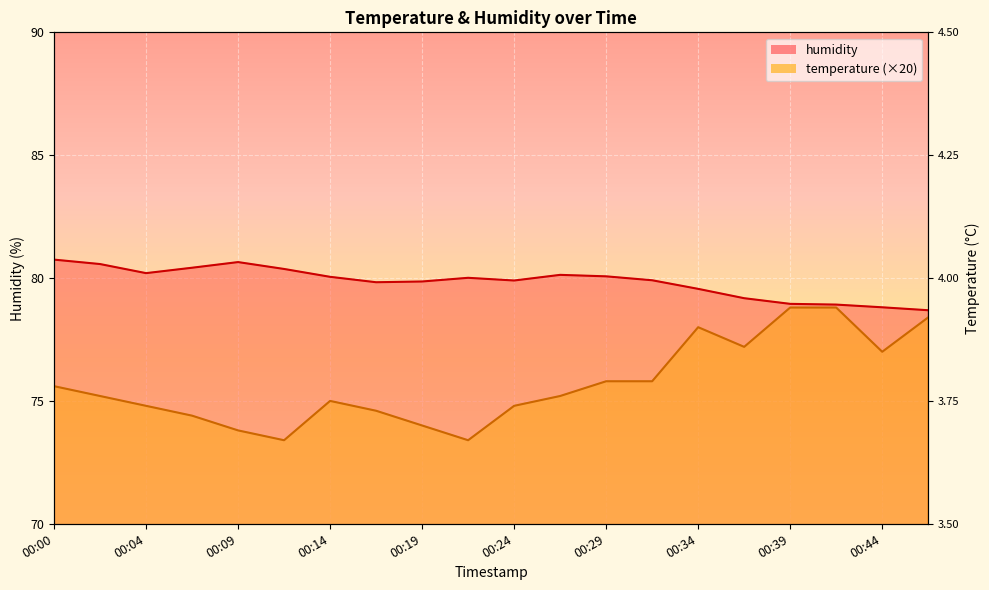

True or false: humidity and temperature cross at least once.

False